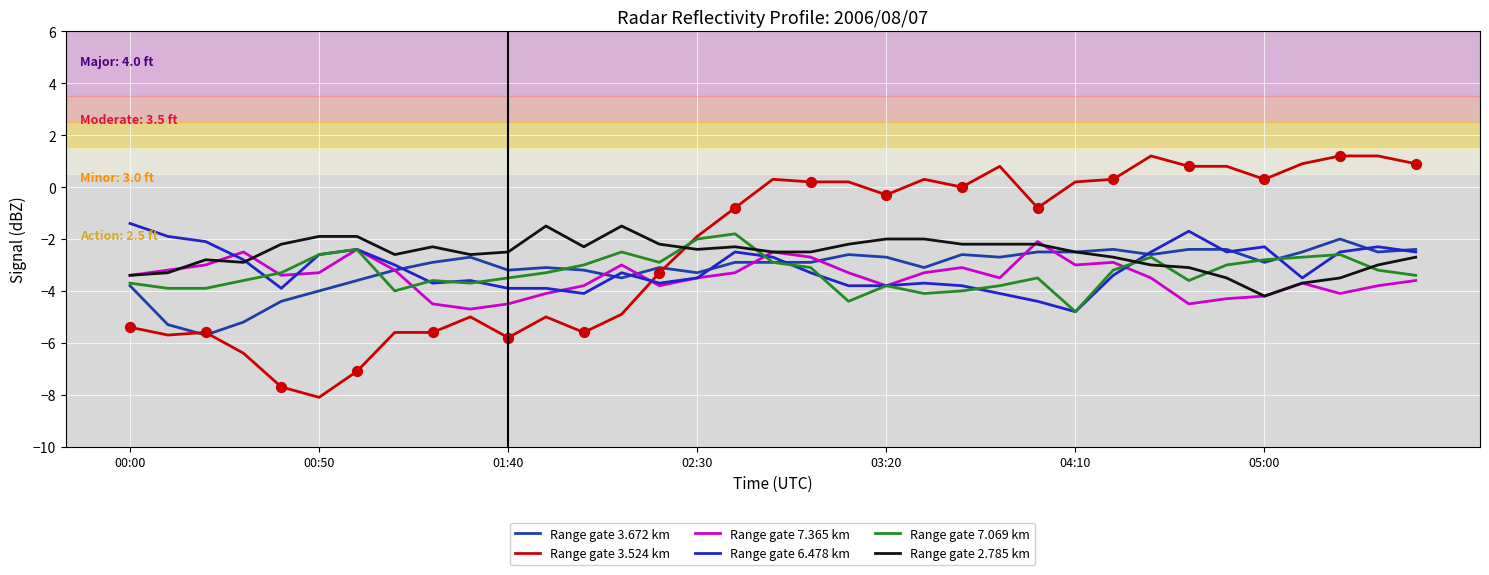

Which series has the largest range (max minus min)?

Range gate 3.524 km